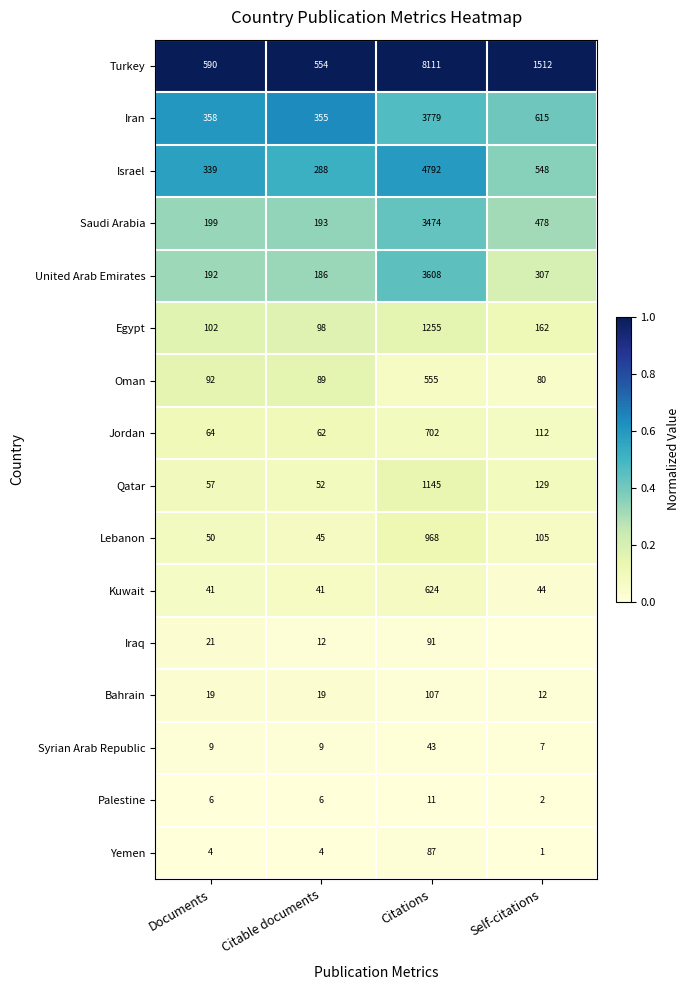

Where is United Arab Emirates nearest to the value 1897?

Self-citations